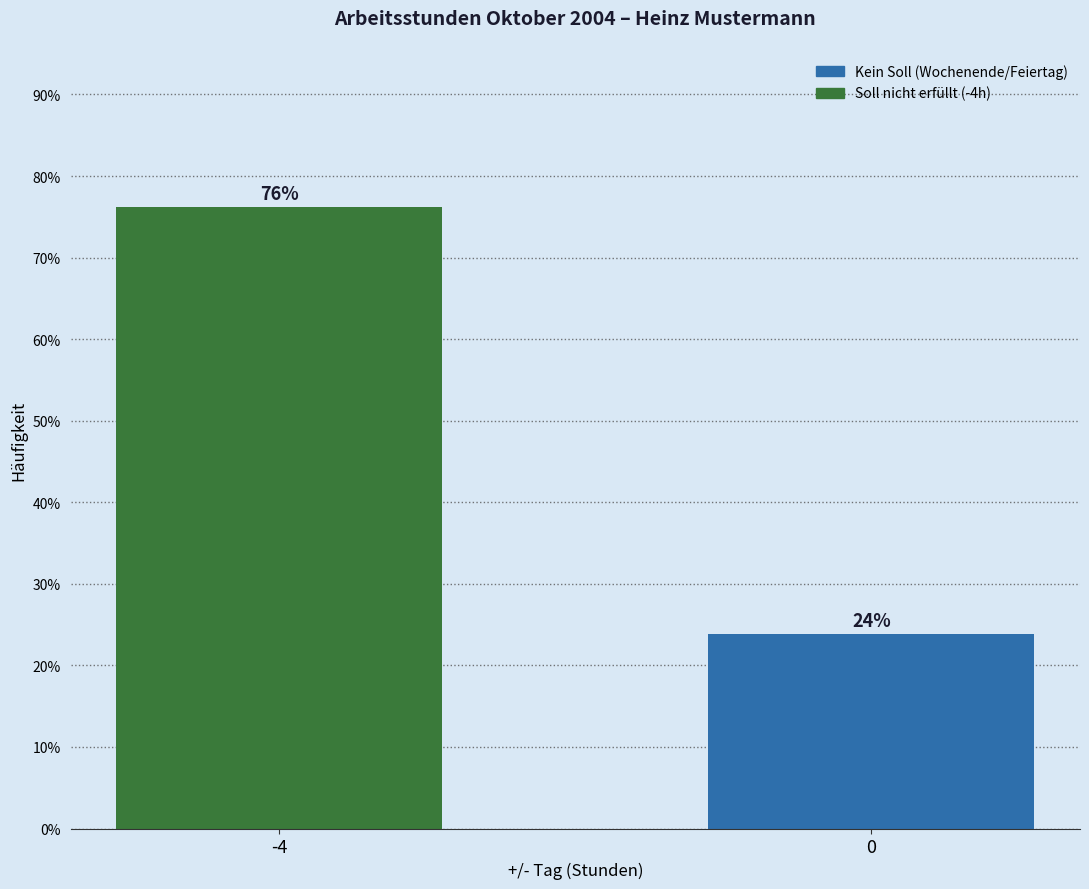

Rank the categories by value from lowest to highest.

0, -4